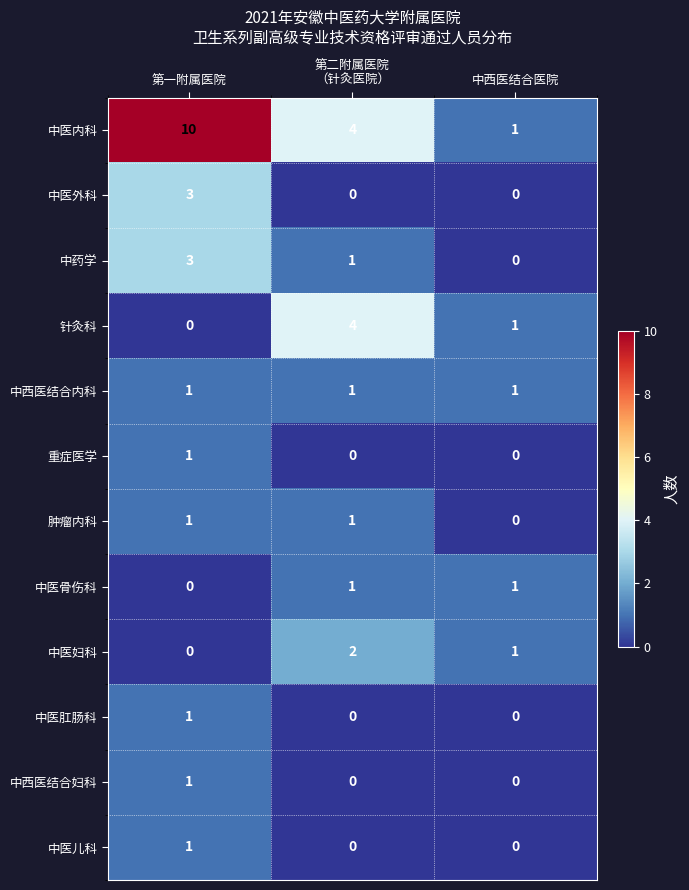

Which series has the largest total across all categories?

中医内科